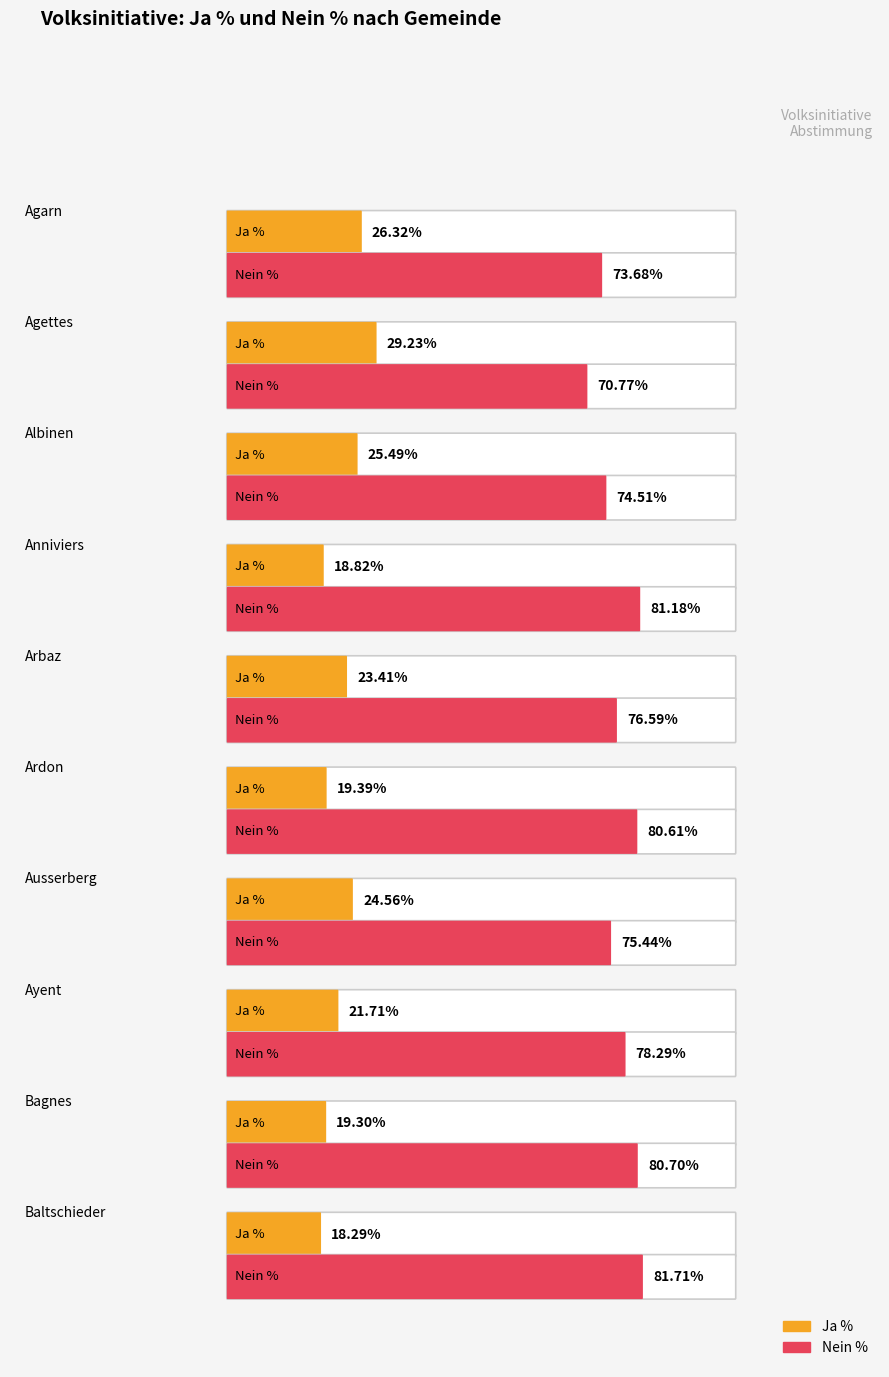

What are all the series names shown in the legend?

Ja %, Nein %